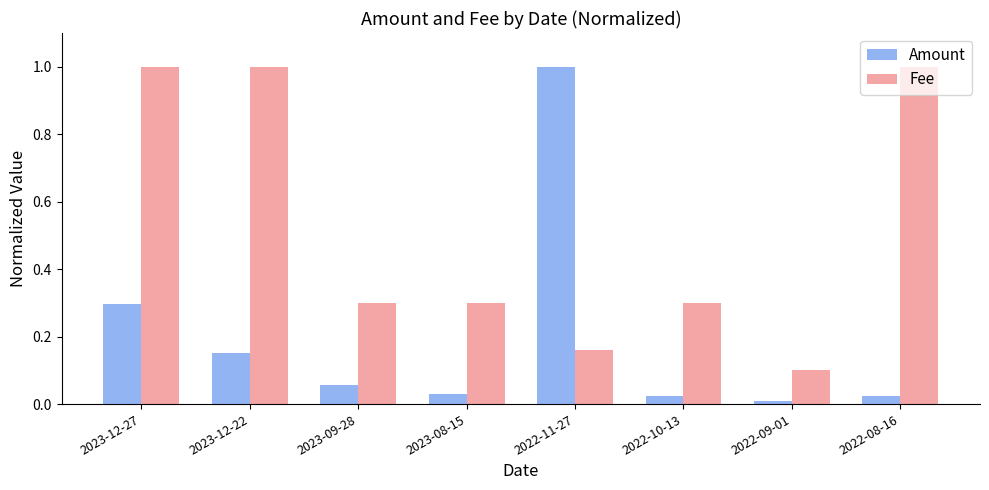

Rank the series by their average value, from lowest to highest.

Amount, Fee